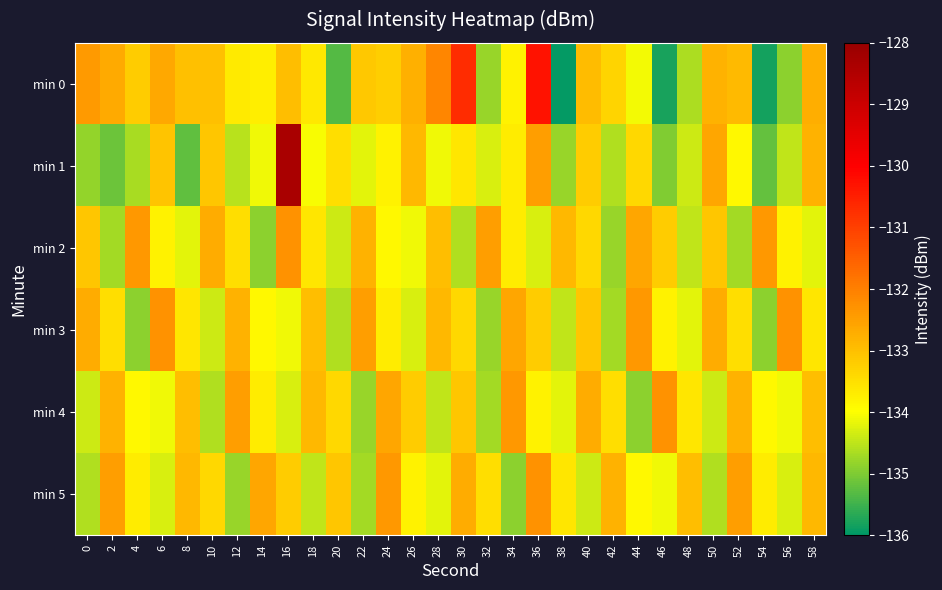

Between 20 and 58, which series saw the biggest shift?

min 0